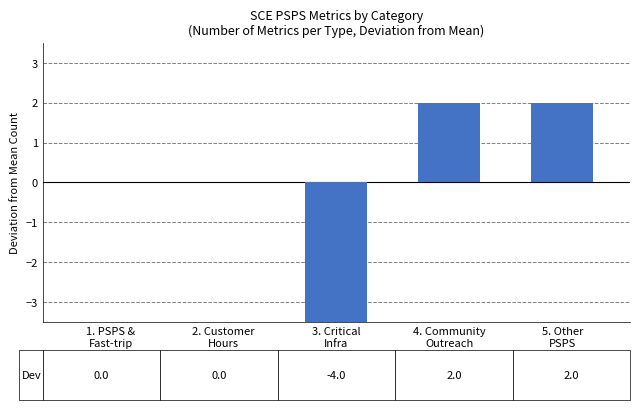

What is the change in value from 1. PSPS &
Fast-trip to 5. Other
PSPS?

+2